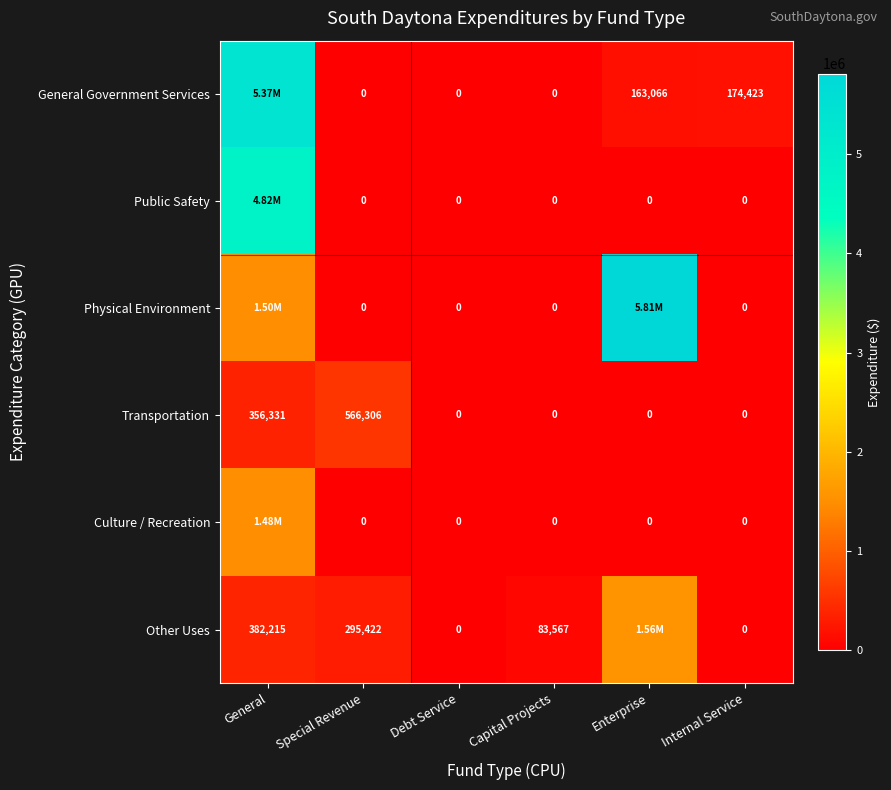

Which series changed the most between Debt Service and Internal Service?

General Government Services